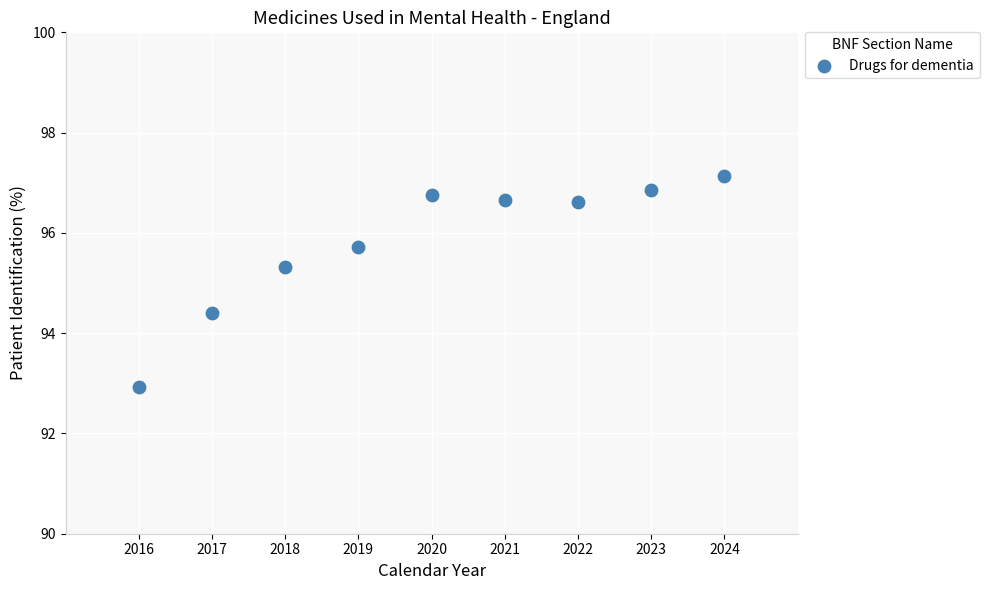

What is the range of Y values (max minus min)?

4.2